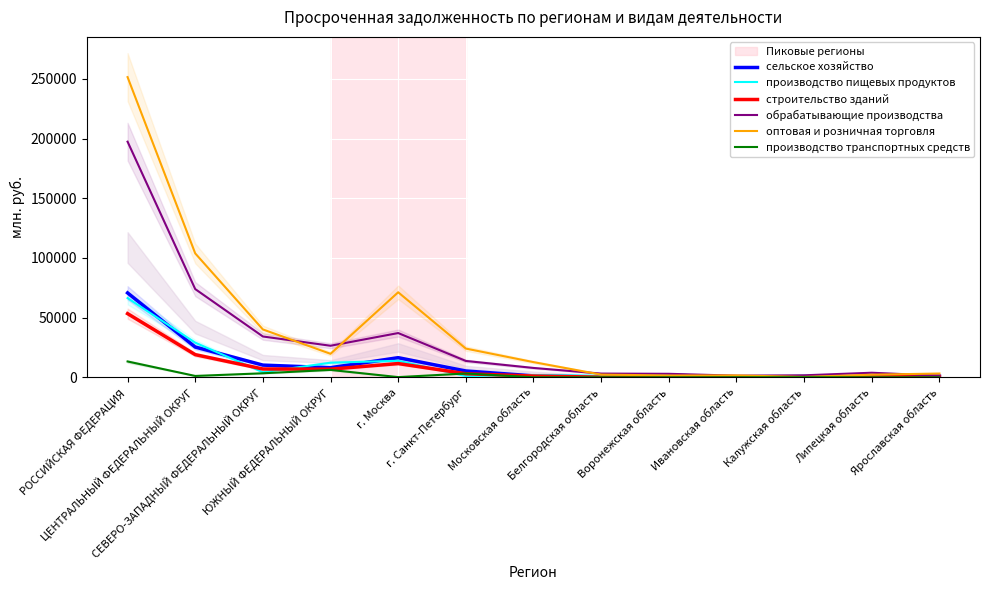

How many series are shown in this chart?

6